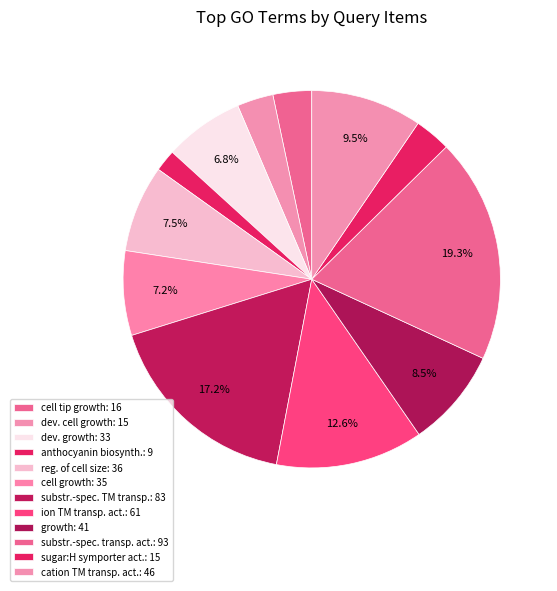

Count the number of slices in the pie.

12